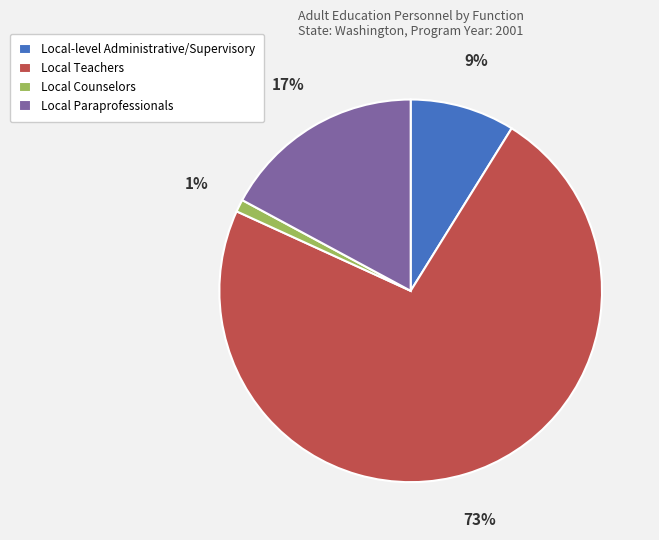

Do Local Paraprofessionals and Local-level Administrative/Supervisory together represent more than half of the pie?

No